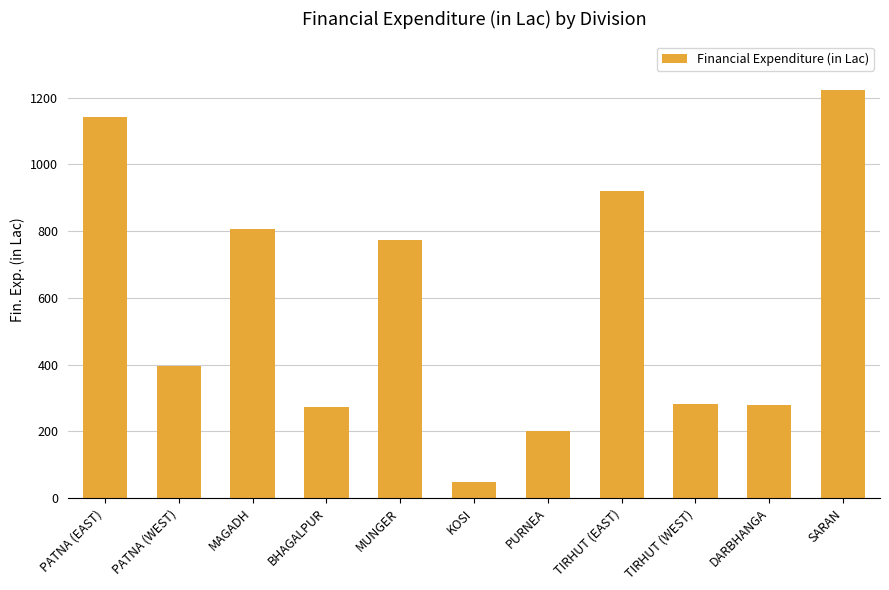

What is the minimum value shown in the chart?

49.1